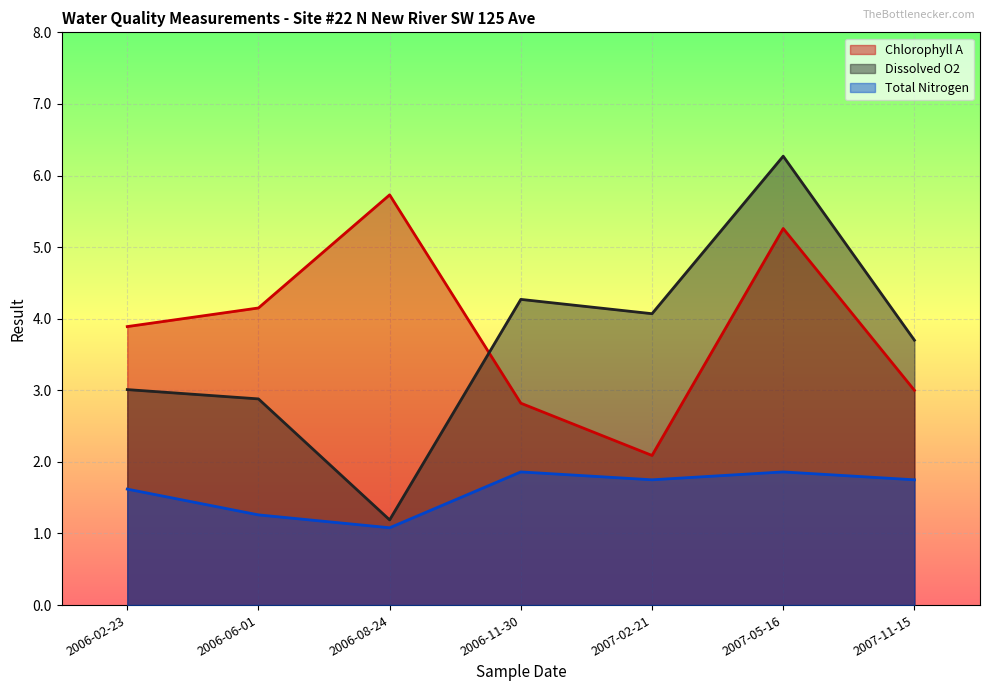

Does the chart display data point markers on the line(s)?

No